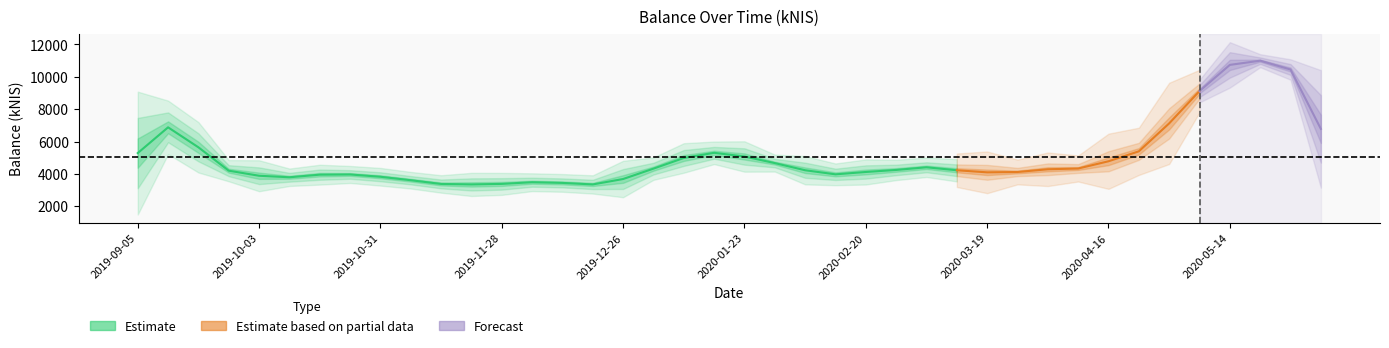

At which label is the value closest to 7477?

2019-09-12